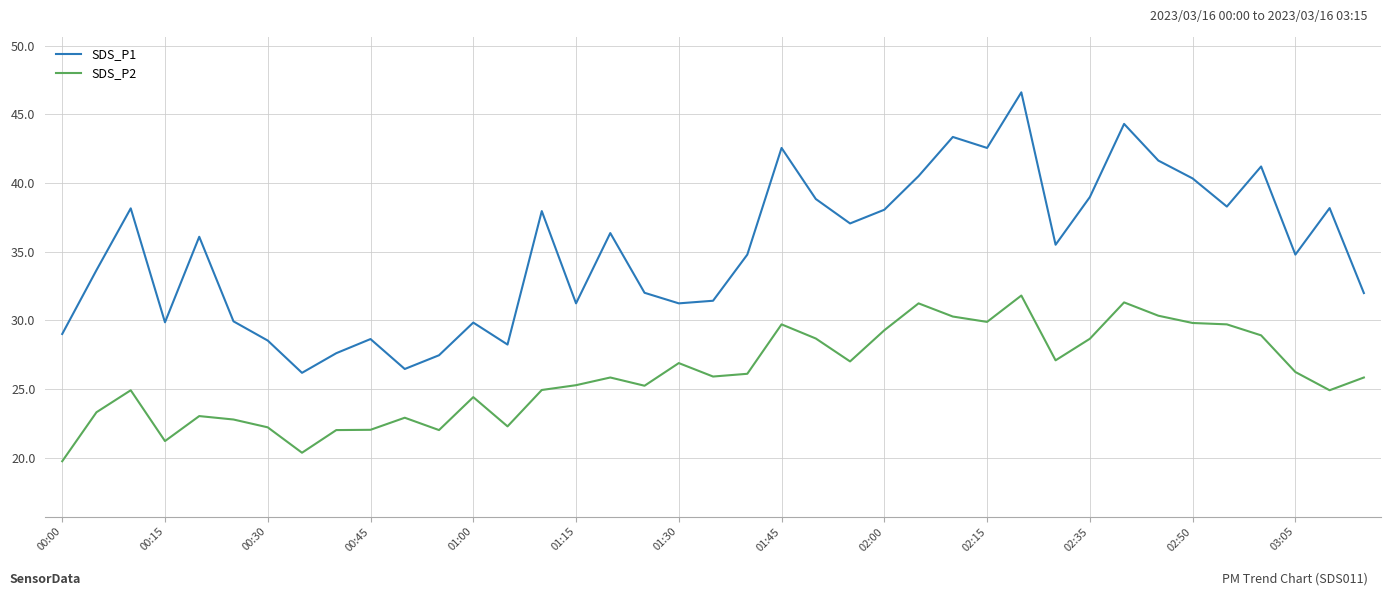

What is the greatest value displayed?

46.6